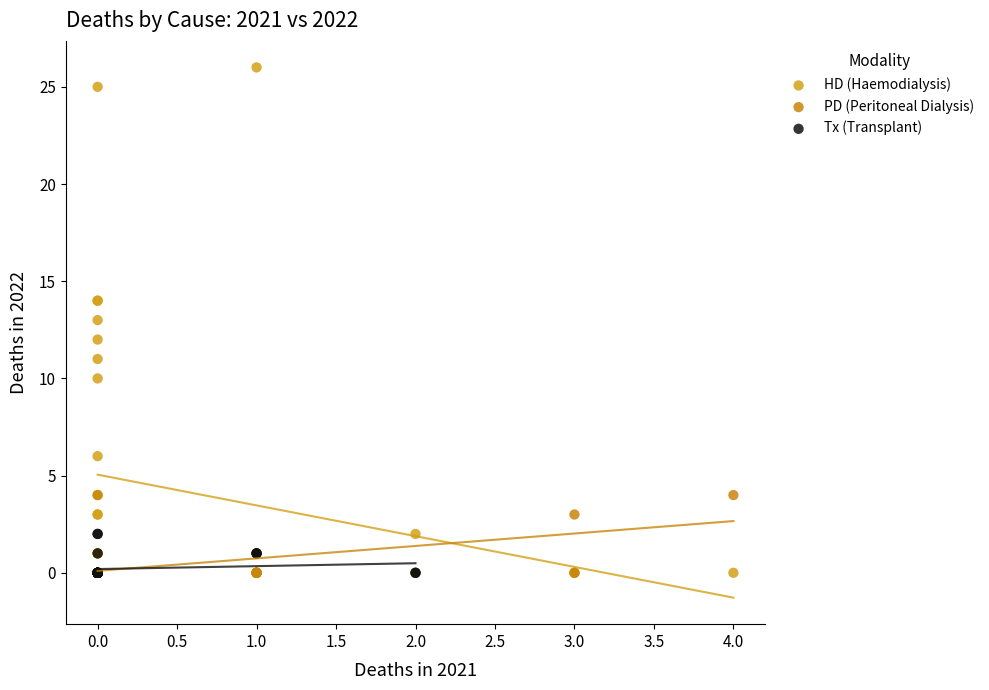

Which series contains the highest Y value?

HD (Haemodialysis)